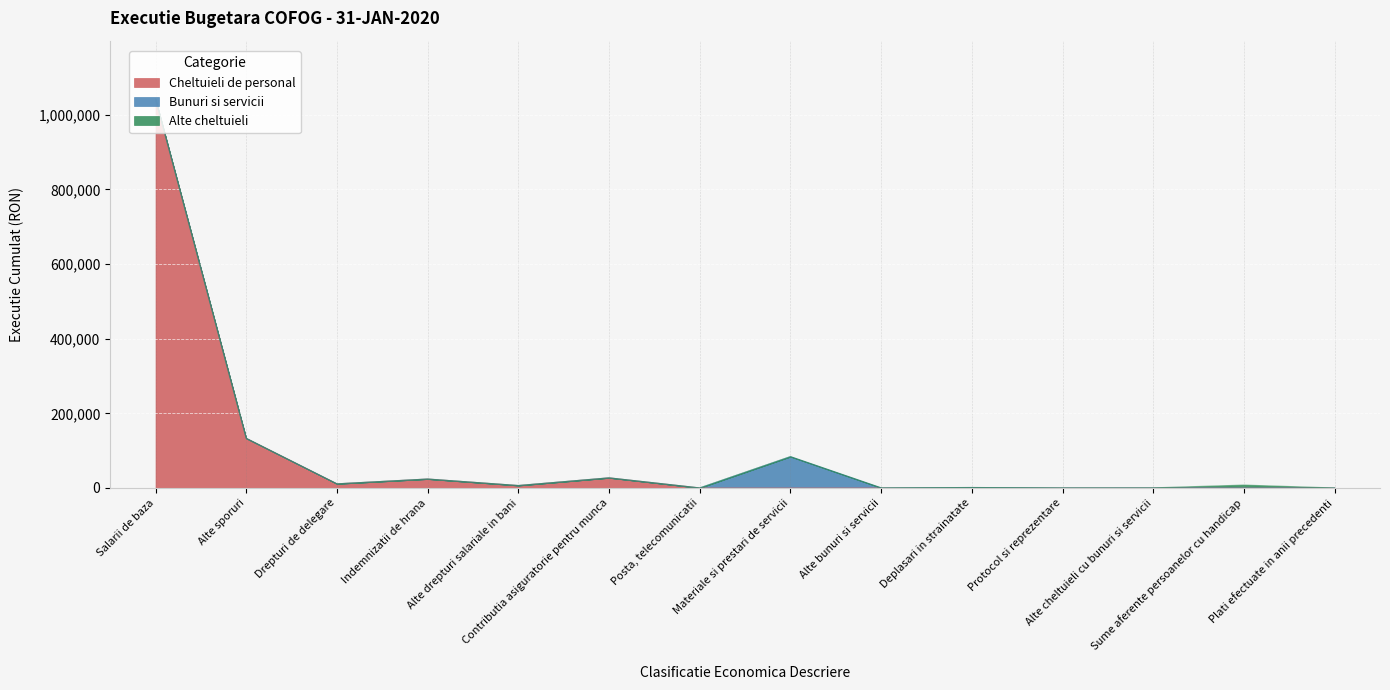

The value of Alte cheltuieli at Plati efectuate in anii precedenti is -160.8. True or false?

False